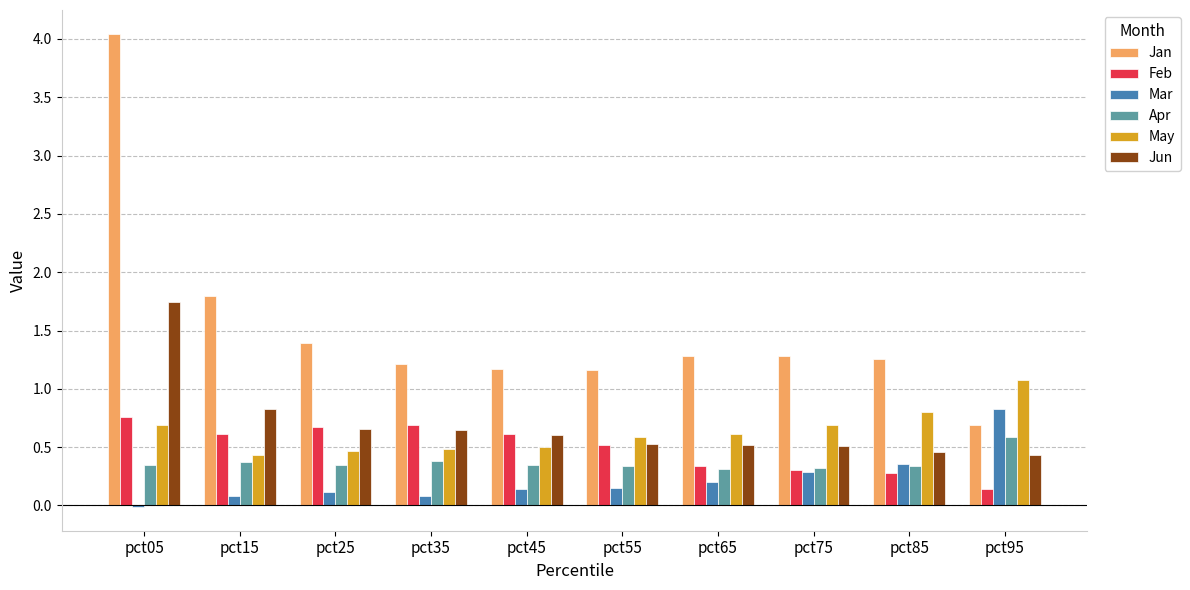

What is the sum of all Apr values?

3.7